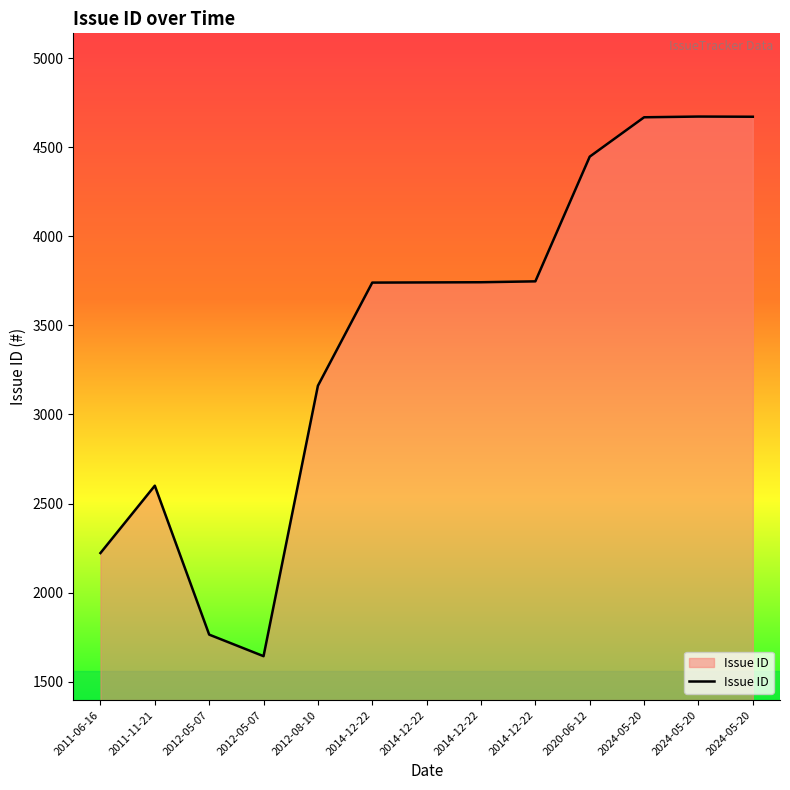

Is this an area chart (filled region under the line)?

Yes